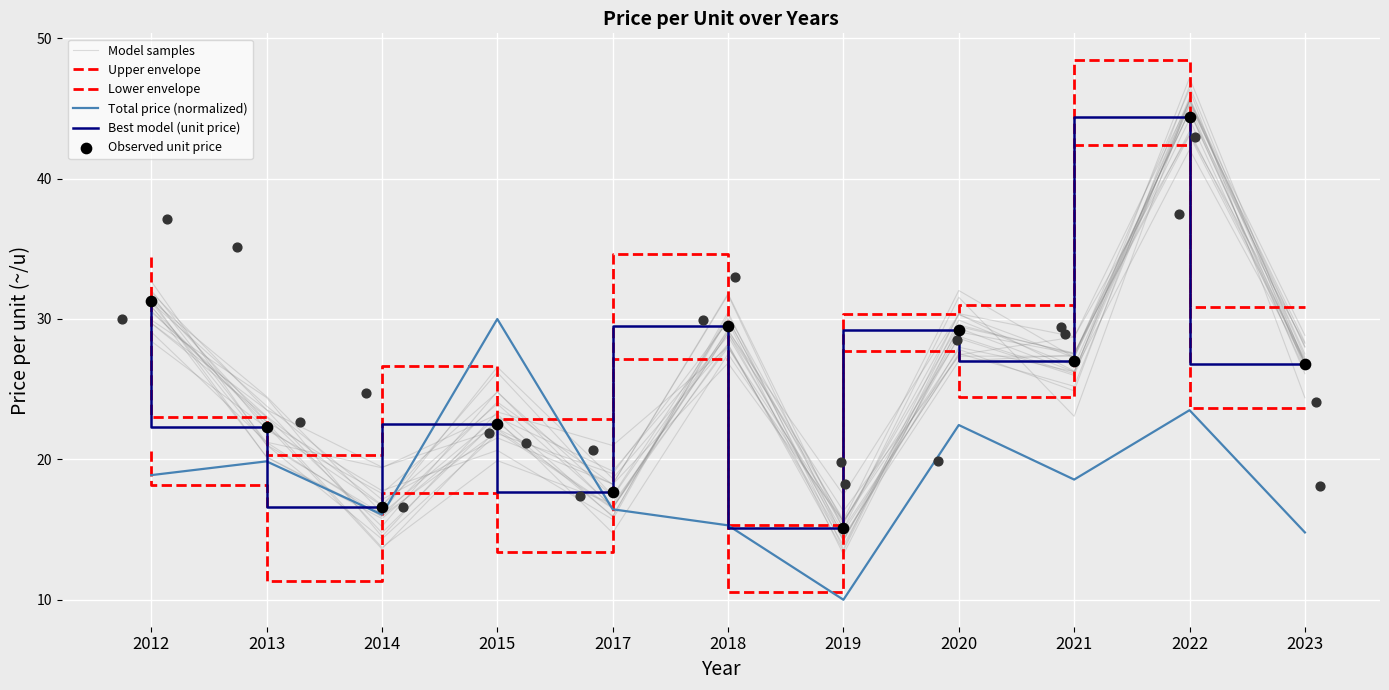

What is the total value across all series at 2015?

144.0